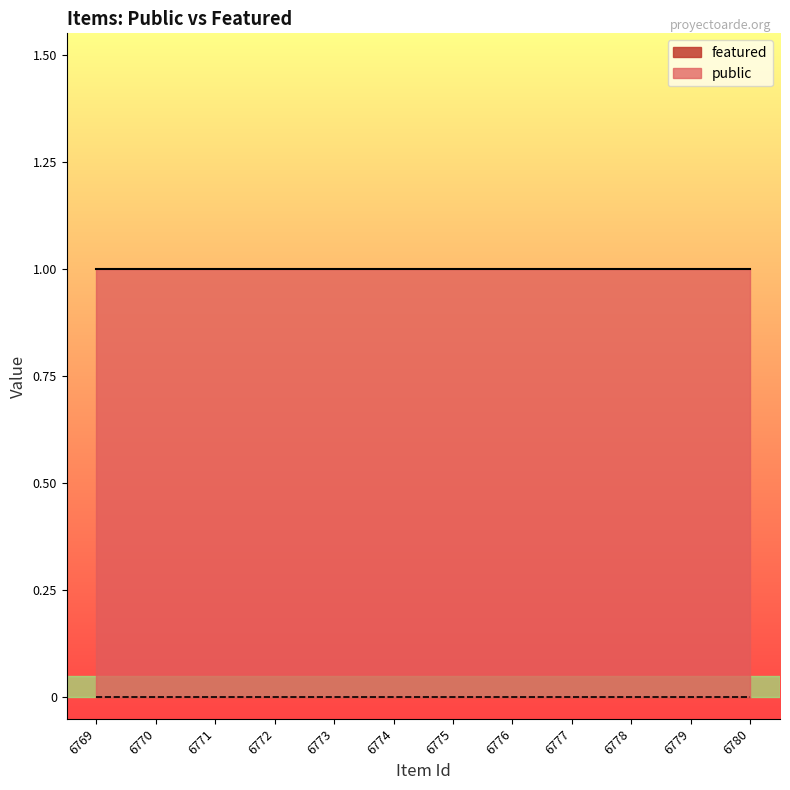

At 6777, list the series in order from largest to smallest.

public, featured